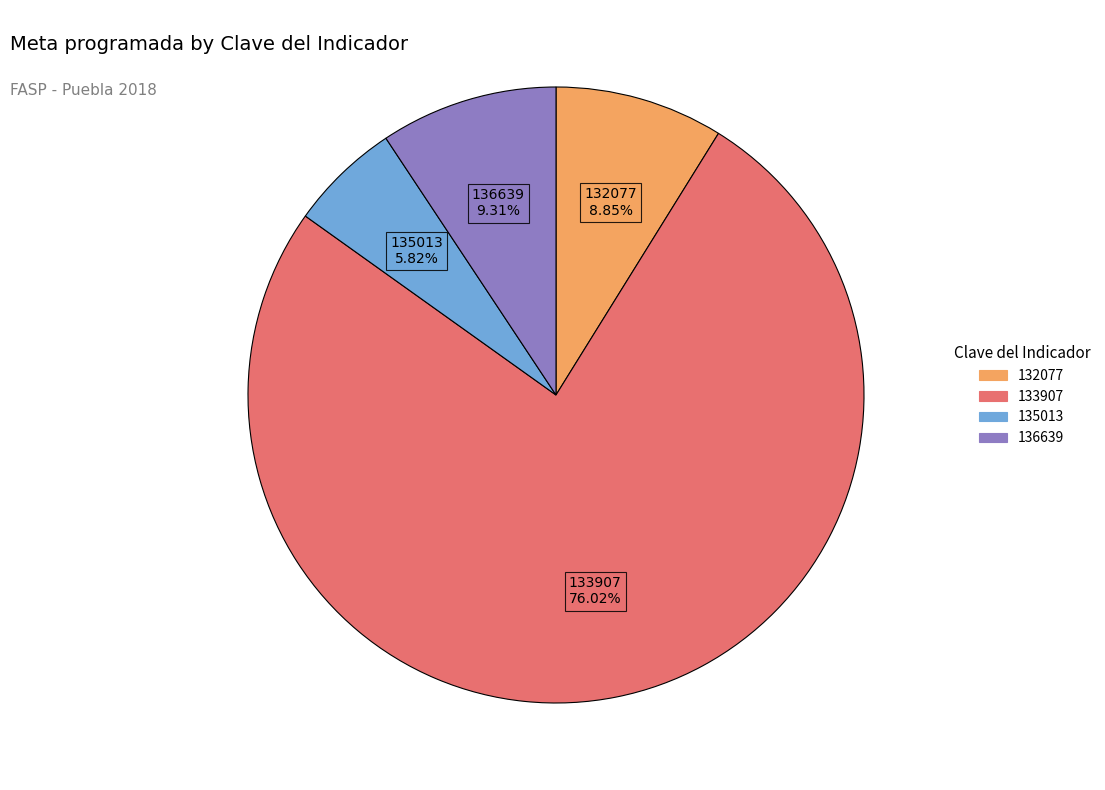

To the nearest percent, what portion does 135013 represent?

6%